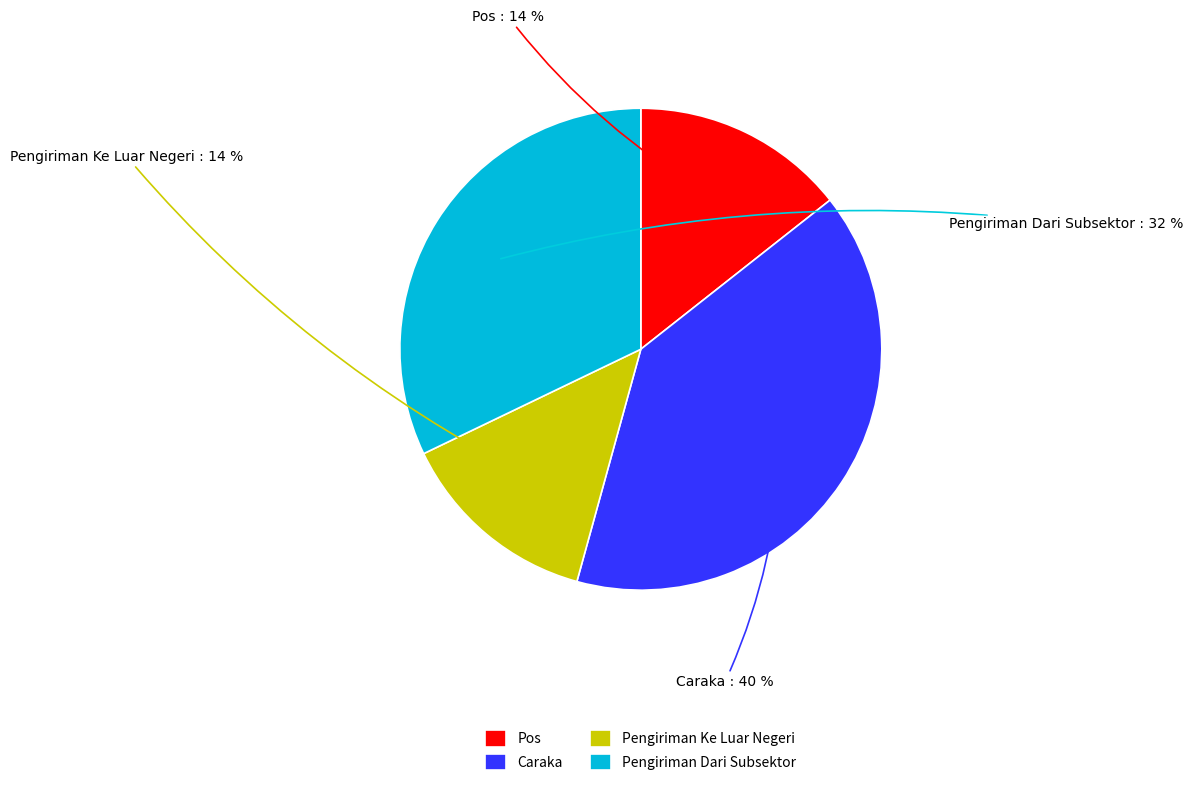

Does Caraka account for over 50% of the chart?

No